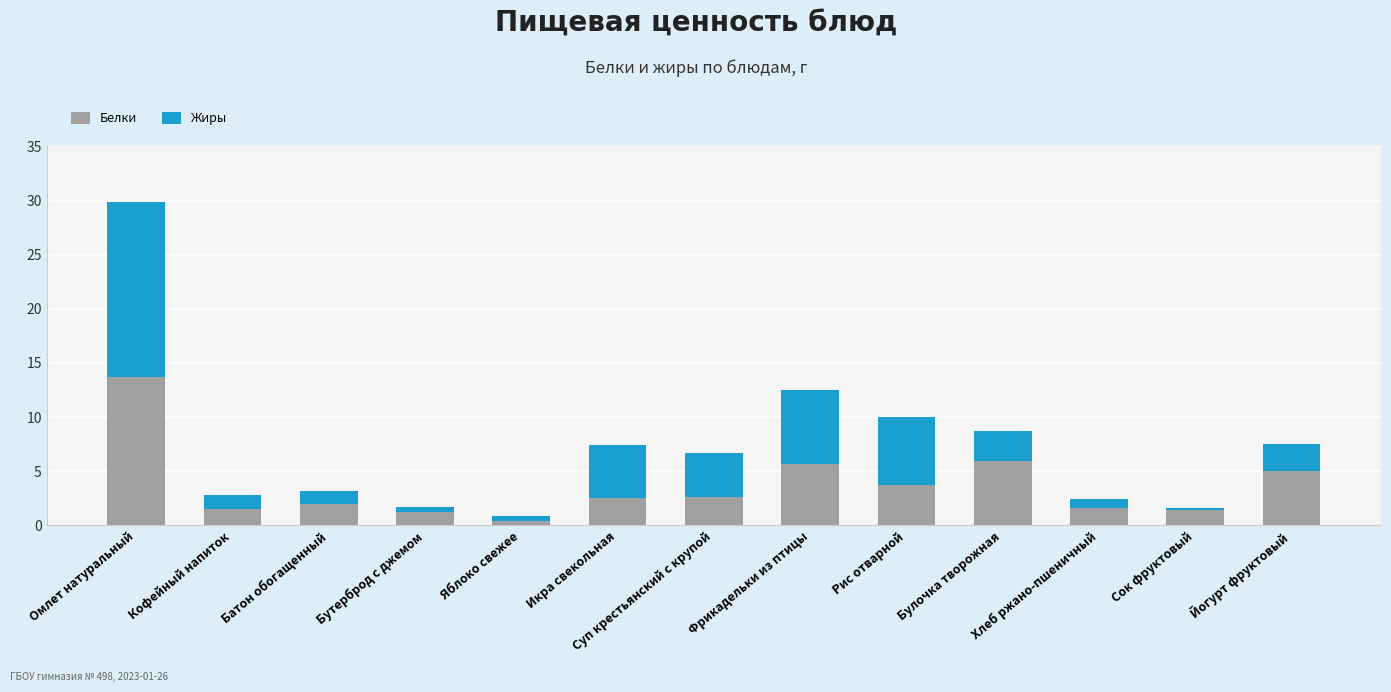

What is the sum of all Белки values?

47.3